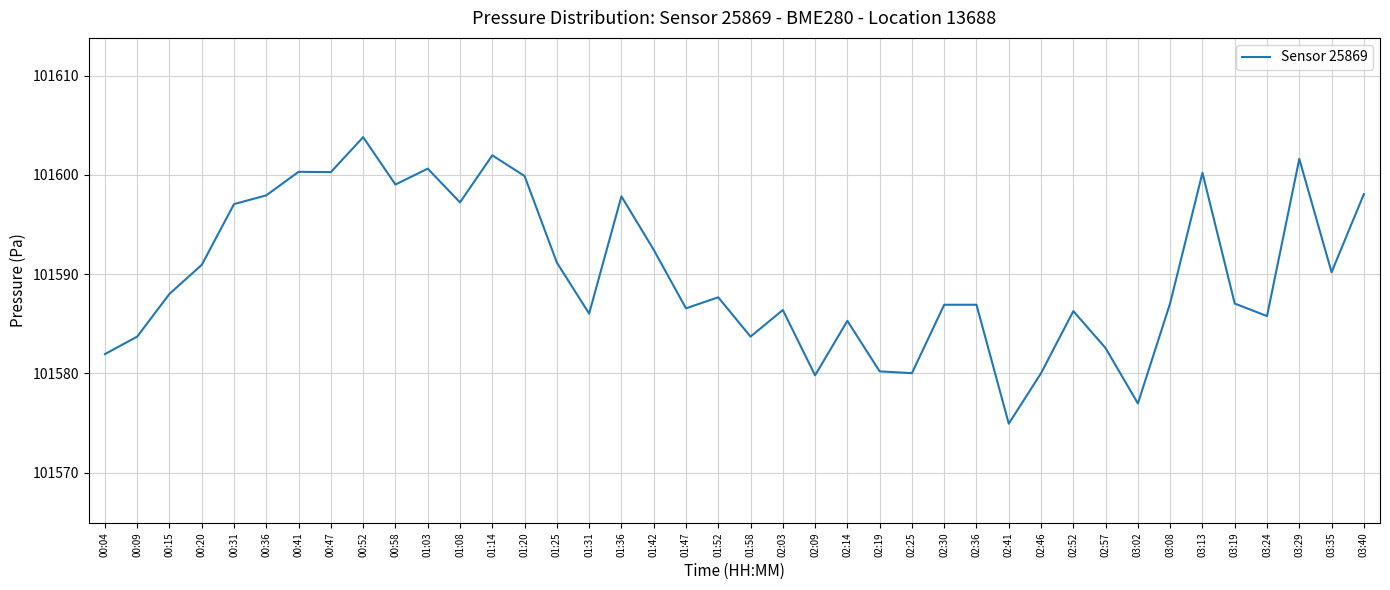

What is the maximum value shown in the chart?

101603.8